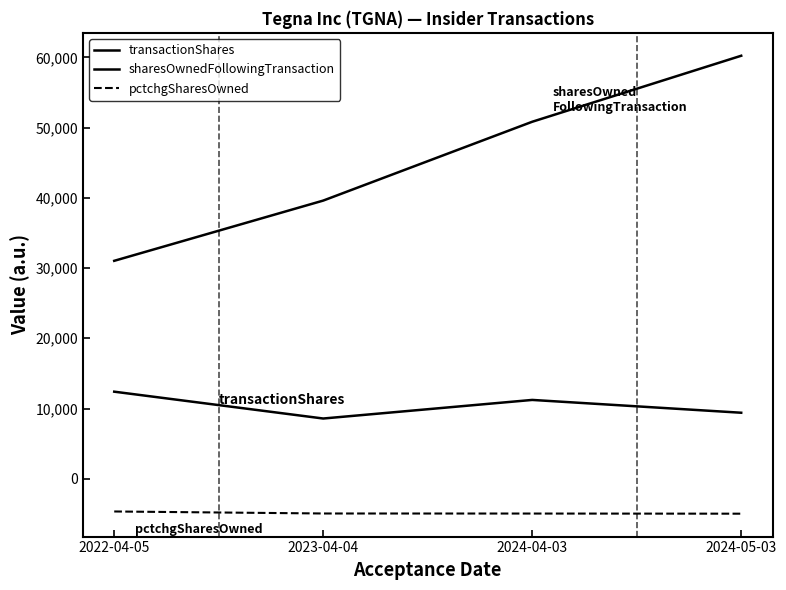

At 2024-05-03, list the series in order from smallest to largest.

pctchgSharesOwned, transactionShares, sharesOwnedFollowingTransaction